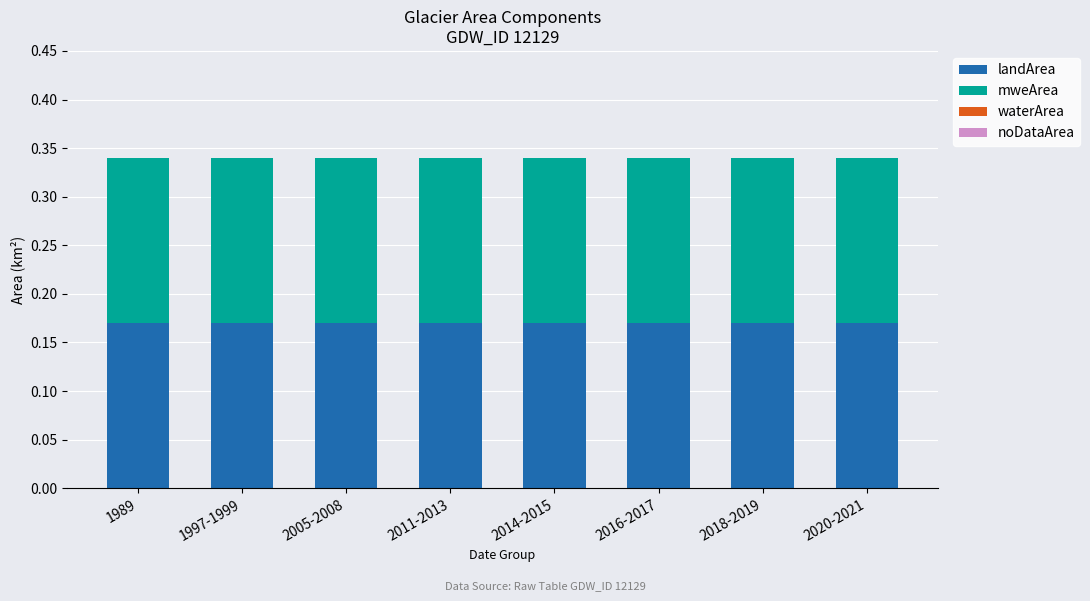

What is the spread (max minus min) of values at 1989?

0.2